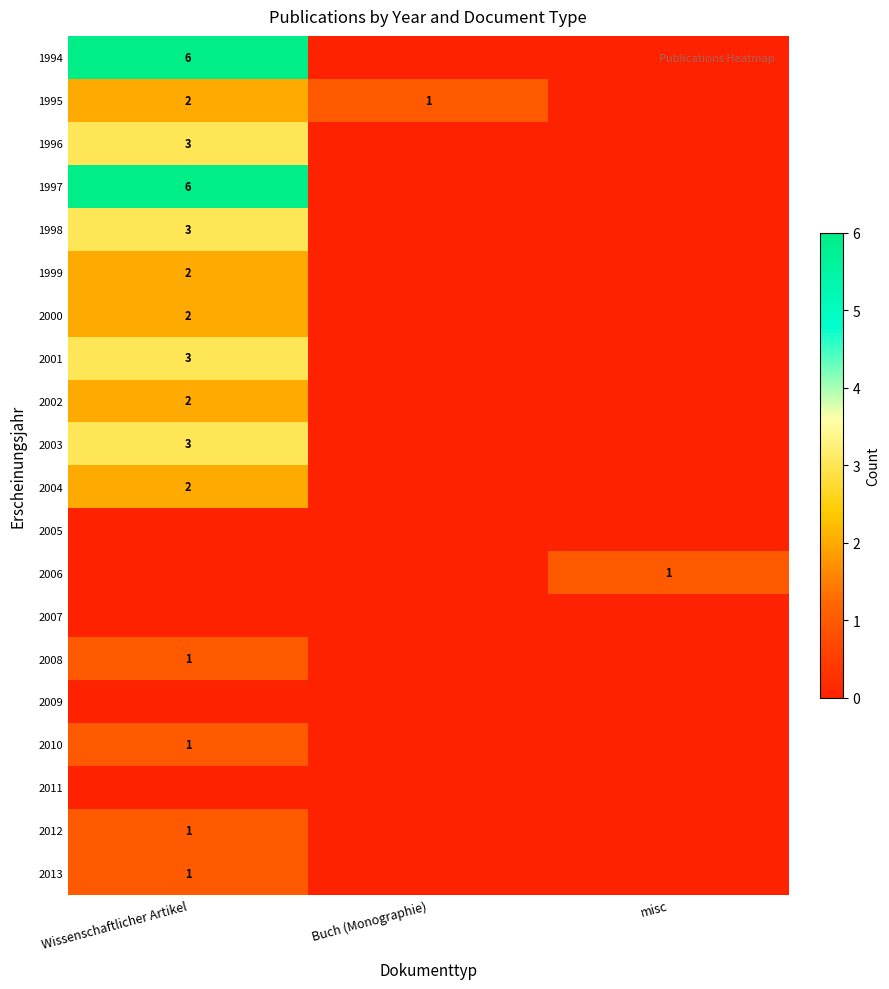

What is the spread (max minus min) of values at Wissenschaftlicher Artikel?

6